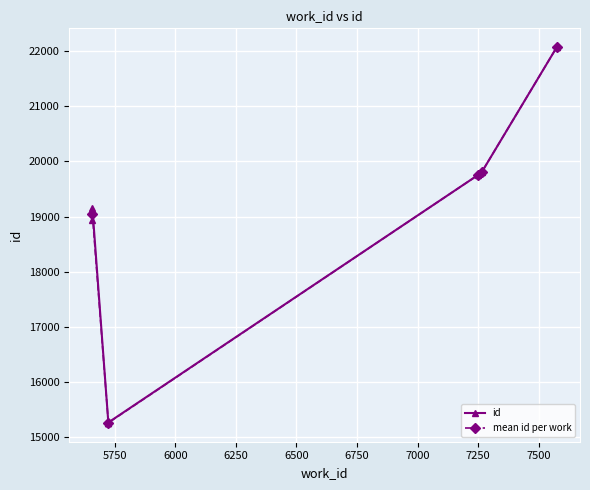

What is the change in value from 5658 to 5658?

+217